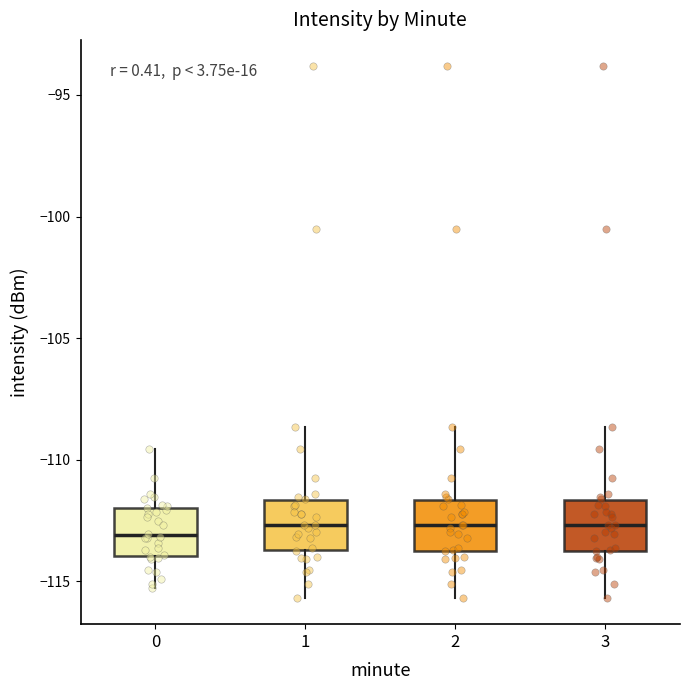

Reading left to right, read every box against the y-axis: the position of its median line, the range the box covers, and the ends of its whiskers. The values are not printed on the chart, so give them approximately, as read against the axis.

0: median -113.0, box -114.0 to -112.0, whiskers -115.5 to -109.5
1: median -112.5, box -113.5 to -111.5, whiskers -115.5 to -108.5
2: median -112.5, box -113.5 to -111.5, whiskers -115.5 to -108.5
3: median -112.5, box -113.5 to -111.5, whiskers -115.5 to -108.5